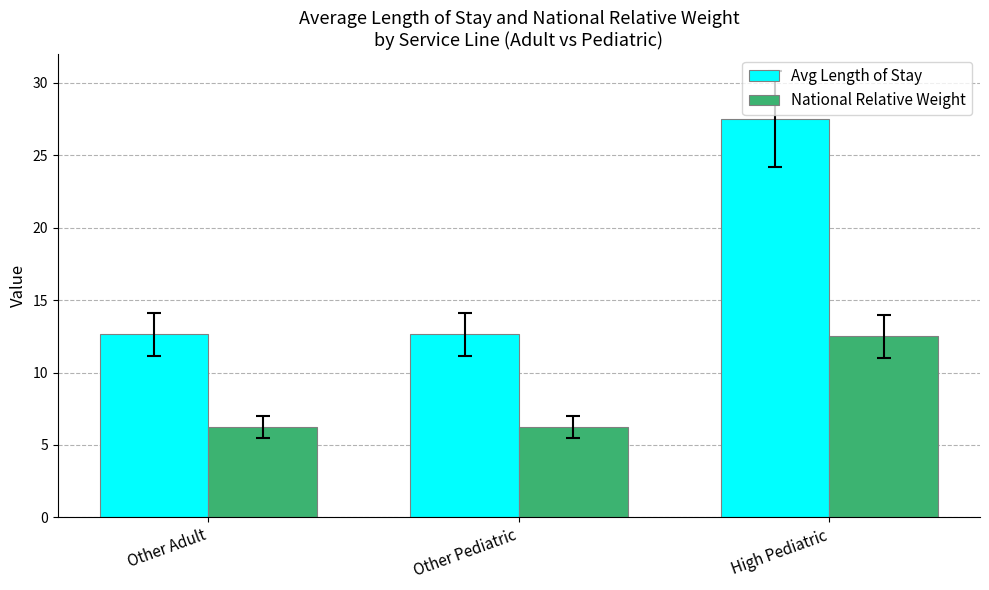

What is the sum of all National Relative Weight values?

25.0